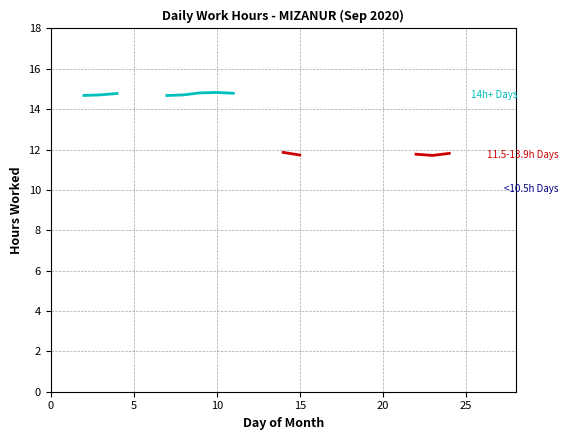

True or false: <10.5h Days has more than 0 interior local peaks.

False